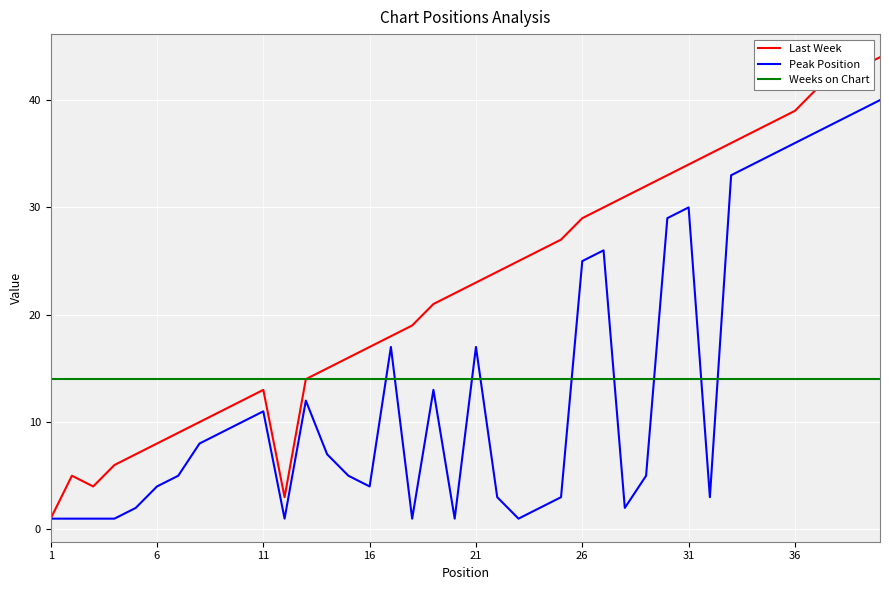

What is the smallest value displayed?

1